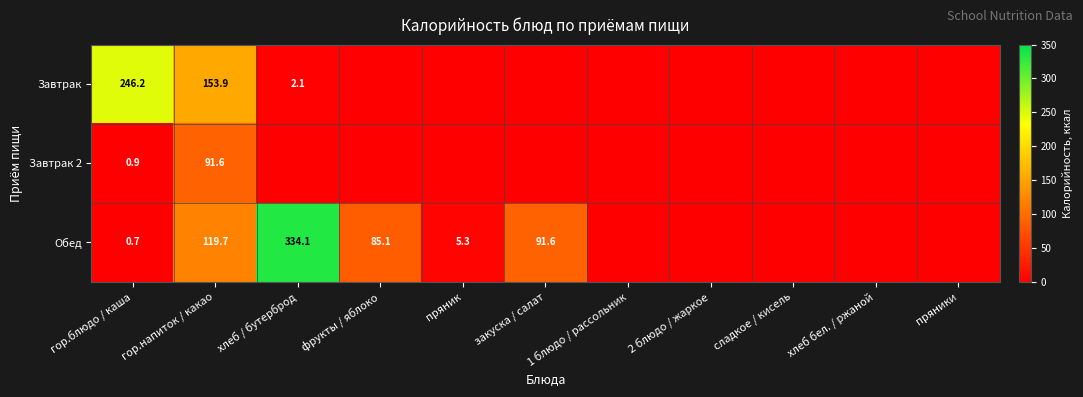

The Обед series shows 85.1 at фрукты / яблоко. True or false?

True